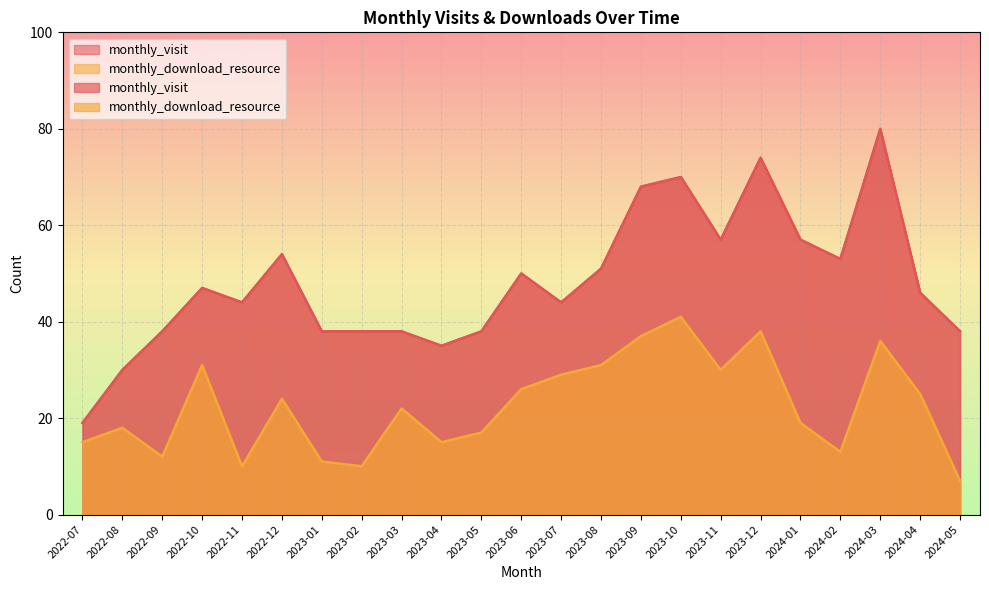

At which category does the chart reach its peak across all series?

2024-03